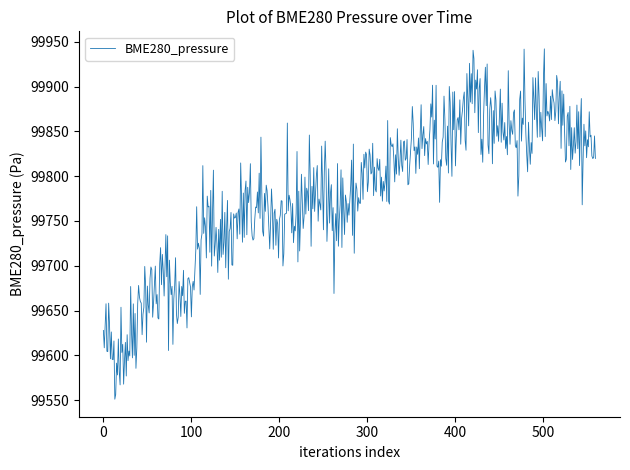

What is the greatest value displayed?

99942.0